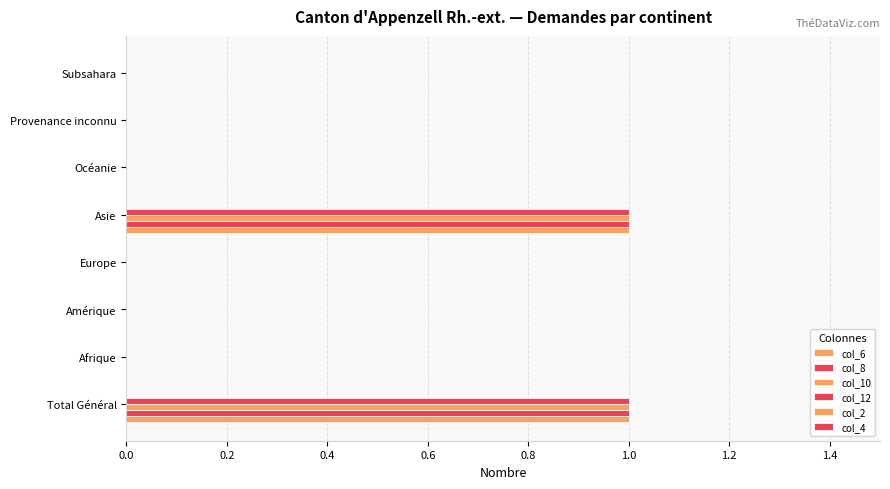

What position from the left is 0.2?

2